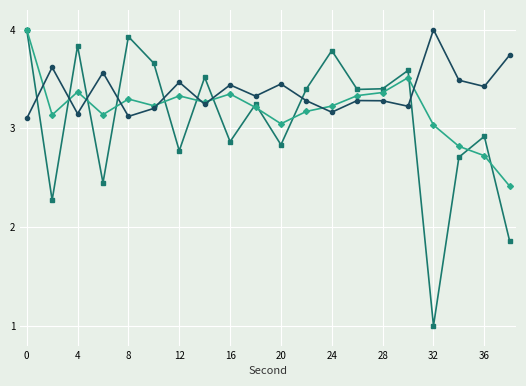

What is the maximum value shown in the chart?

4.0